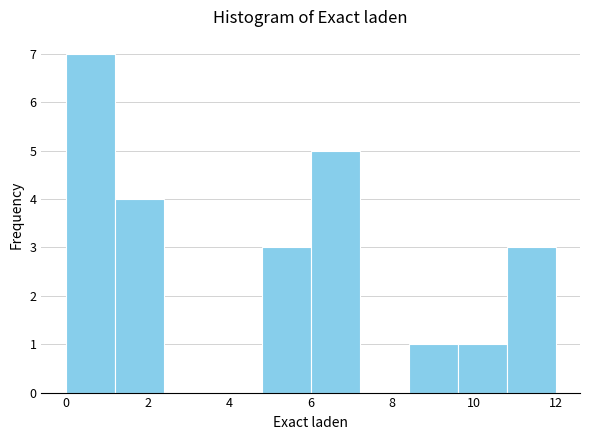

Which range on the x-axis has the tallest bar?

0.0 to 1.2